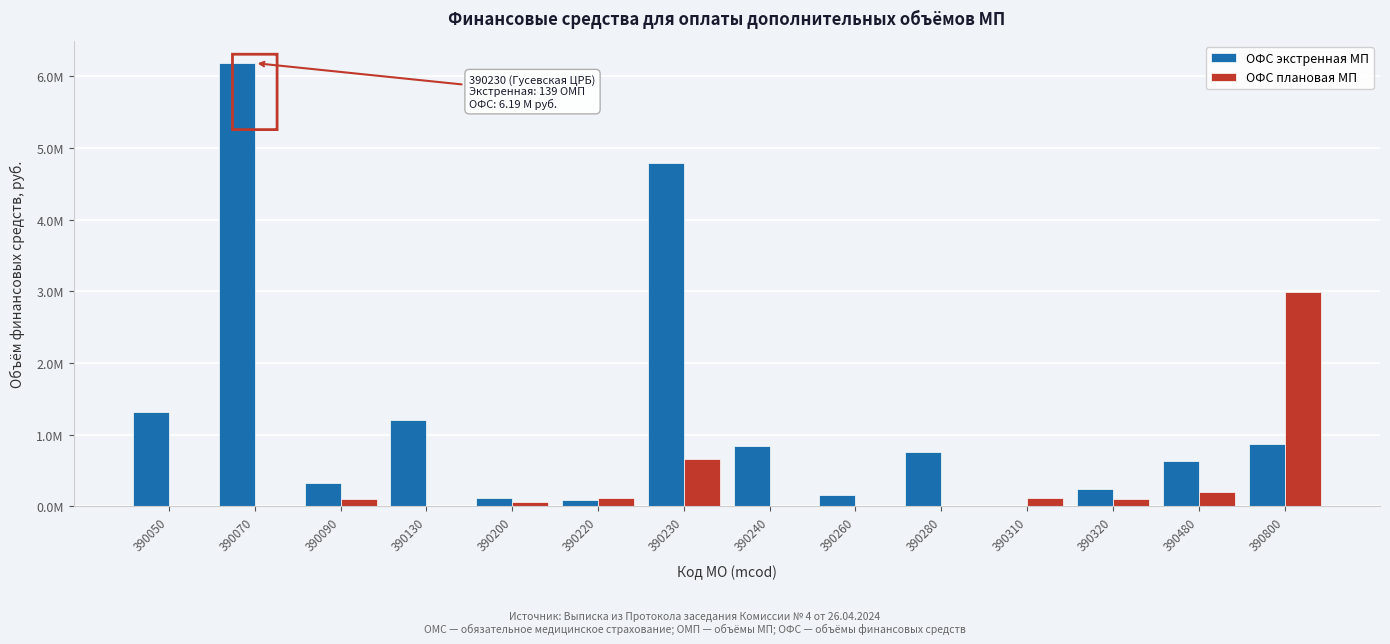

What are all the series names shown in the legend?

ОФС экстренная МП, ОФС плановая МП